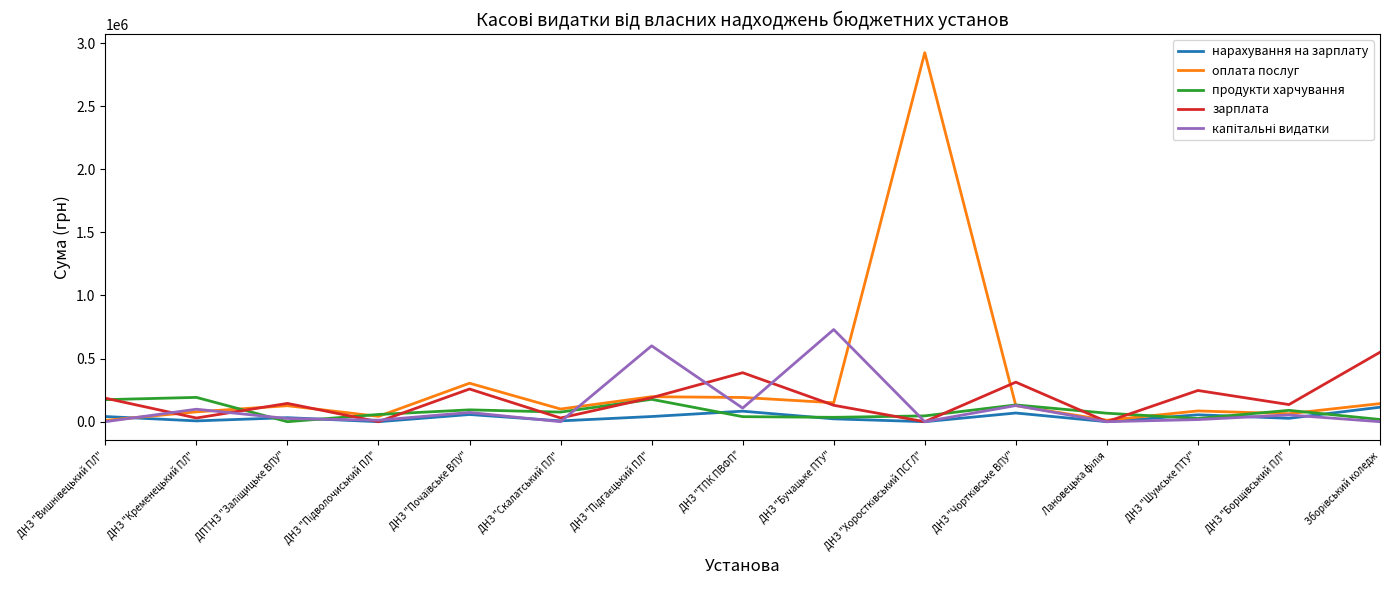

What is the highest value of the продукти харчування series?

192589.5